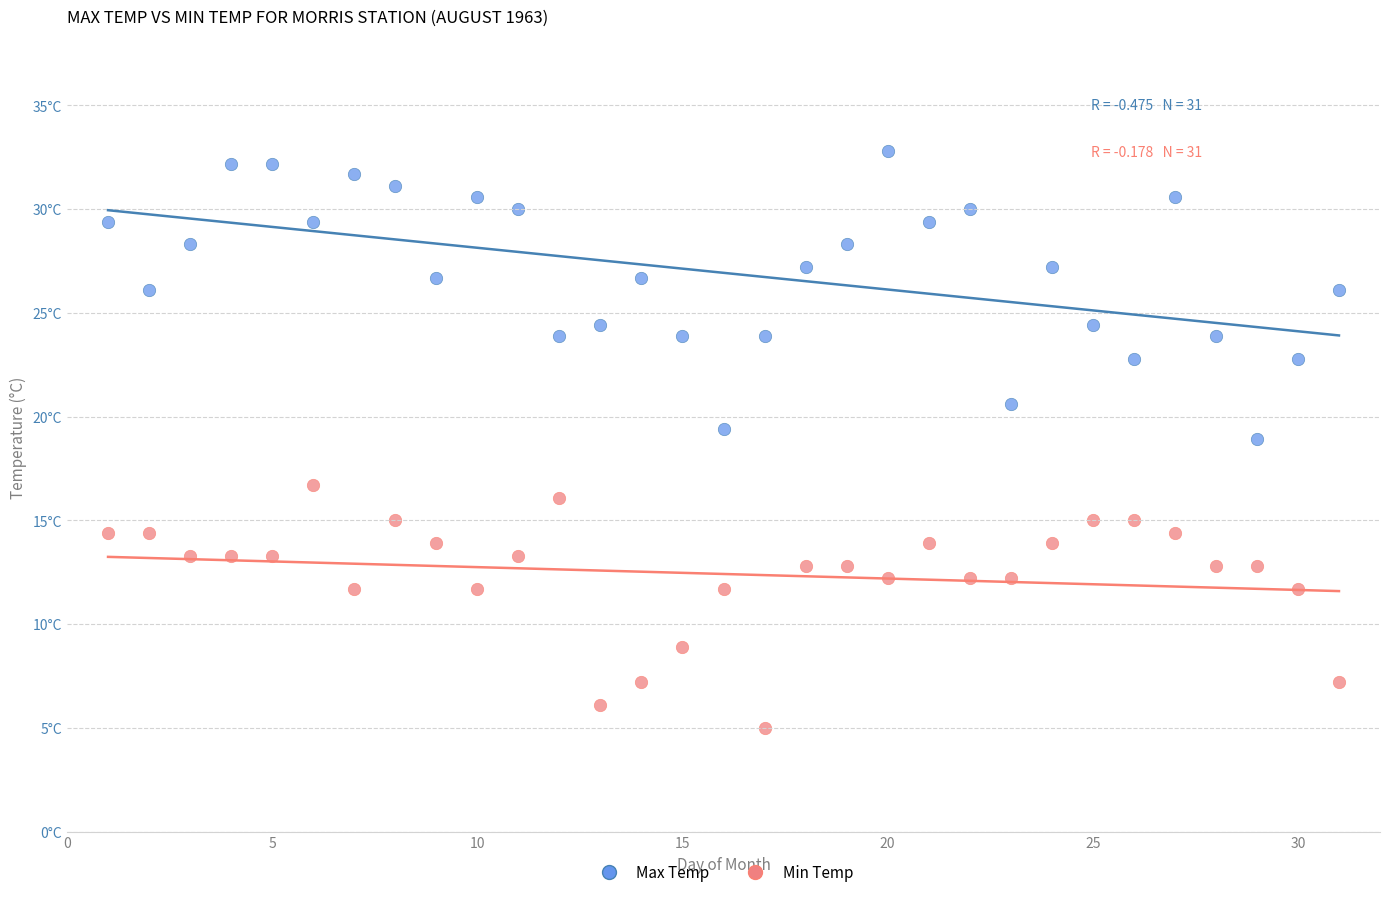

Which series reaches the minimum Y coordinate?

Min Temp